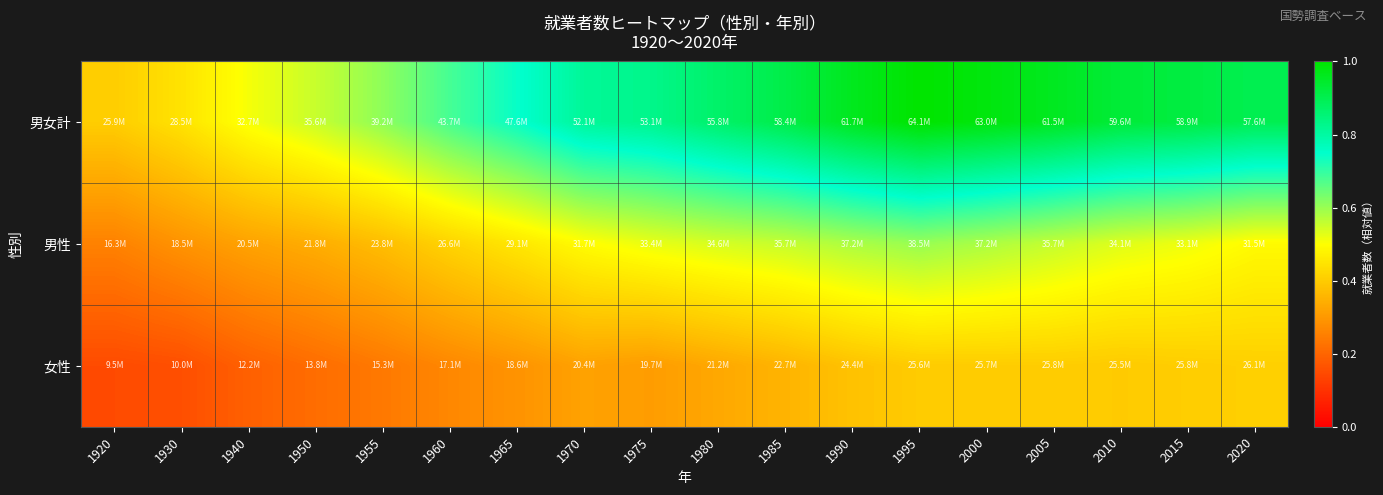

Between 1975 and 1985, which is larger?

1985